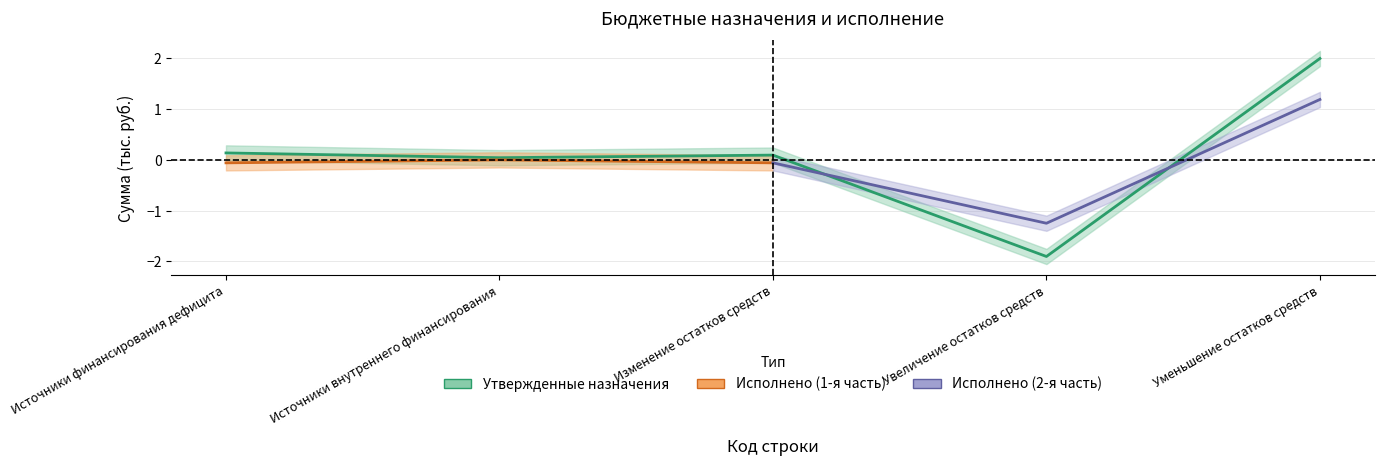

What is the difference between the maximum and minimum values?

3.9